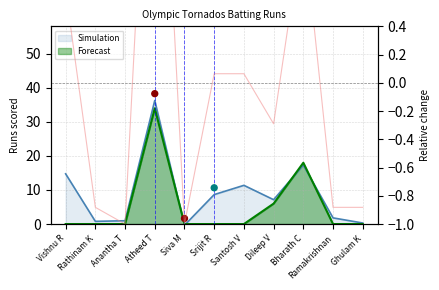

Which series has the widest spread of Y values?

Forecast